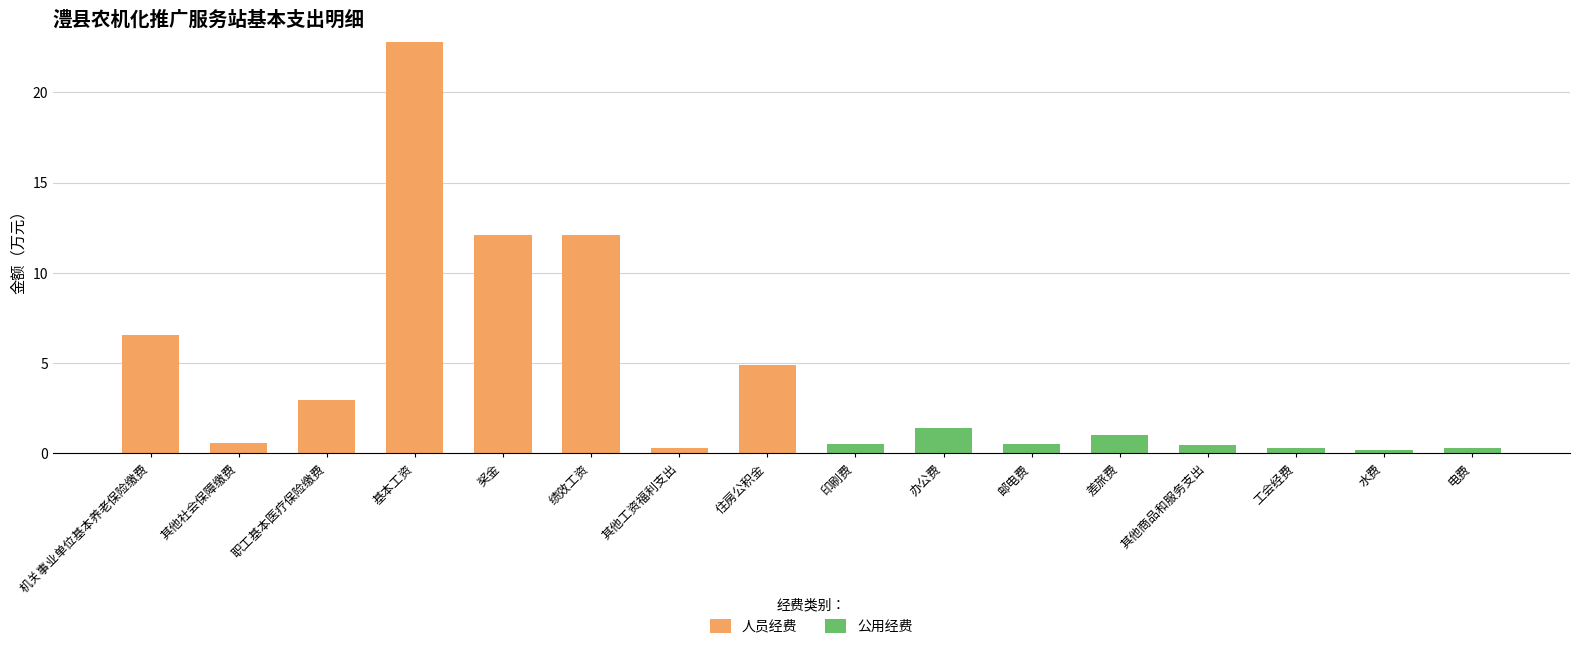

At which category is the sum across all series the highest?

基本工资